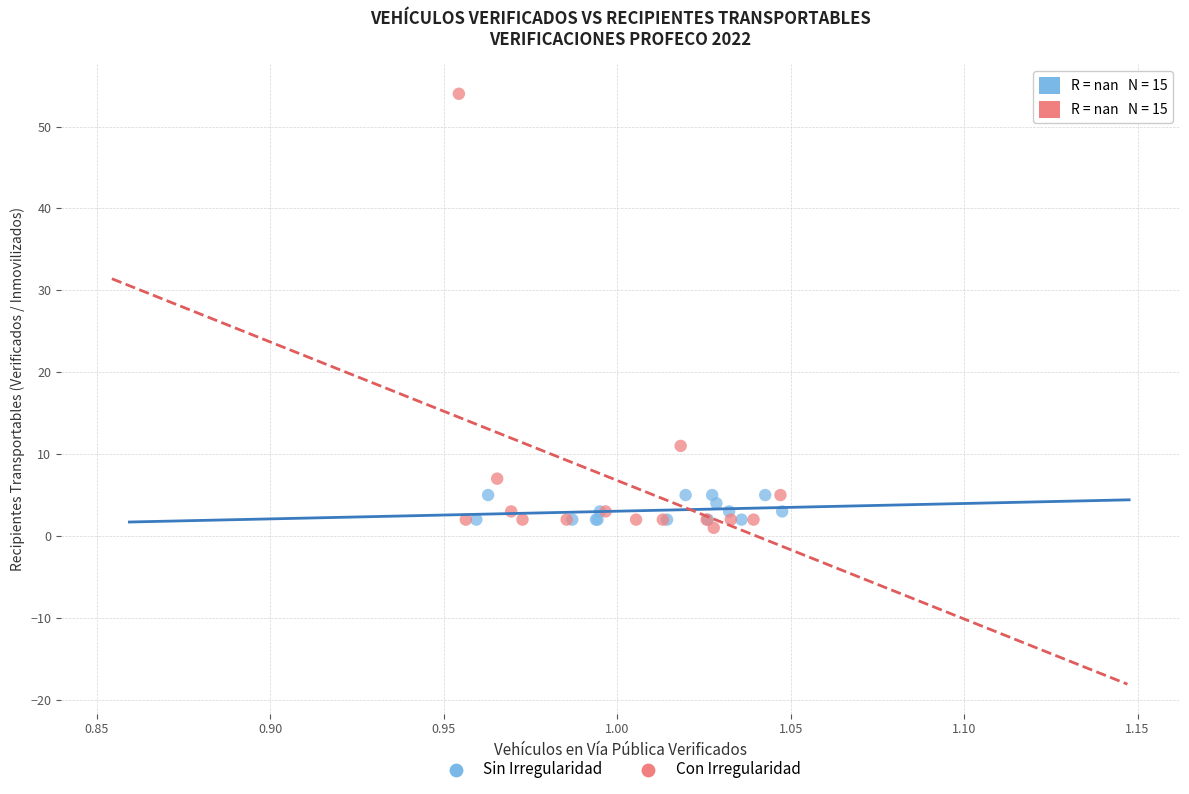

What are all the series names shown in the legend?

Sin Irregularidad, Con Irregularidad